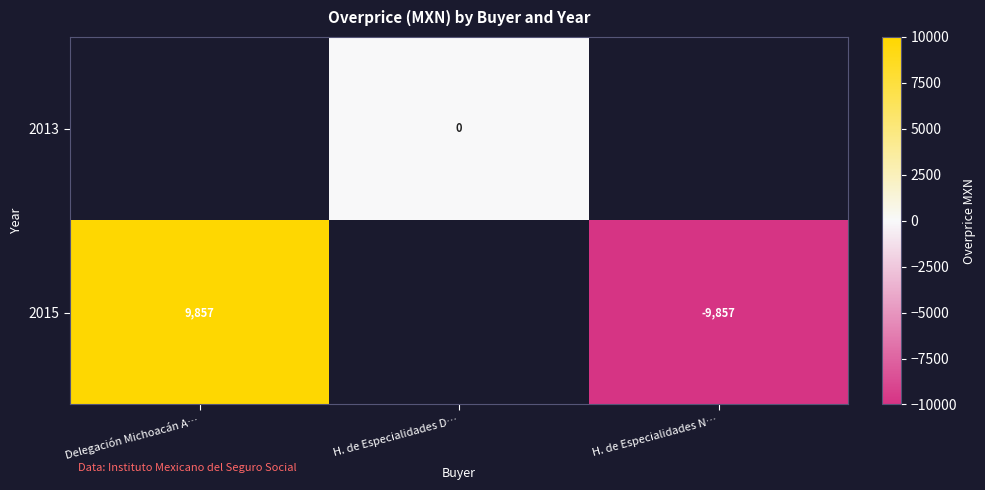

Count the number of categories in the chart.

3